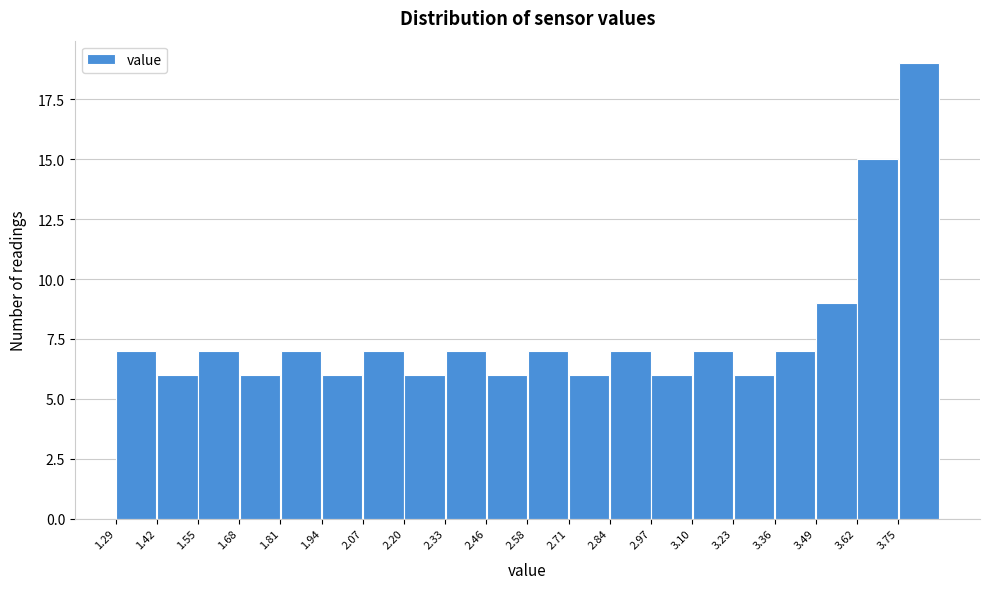

Over which range of the x-axis is the bar tallest?

3.76 to 3.88